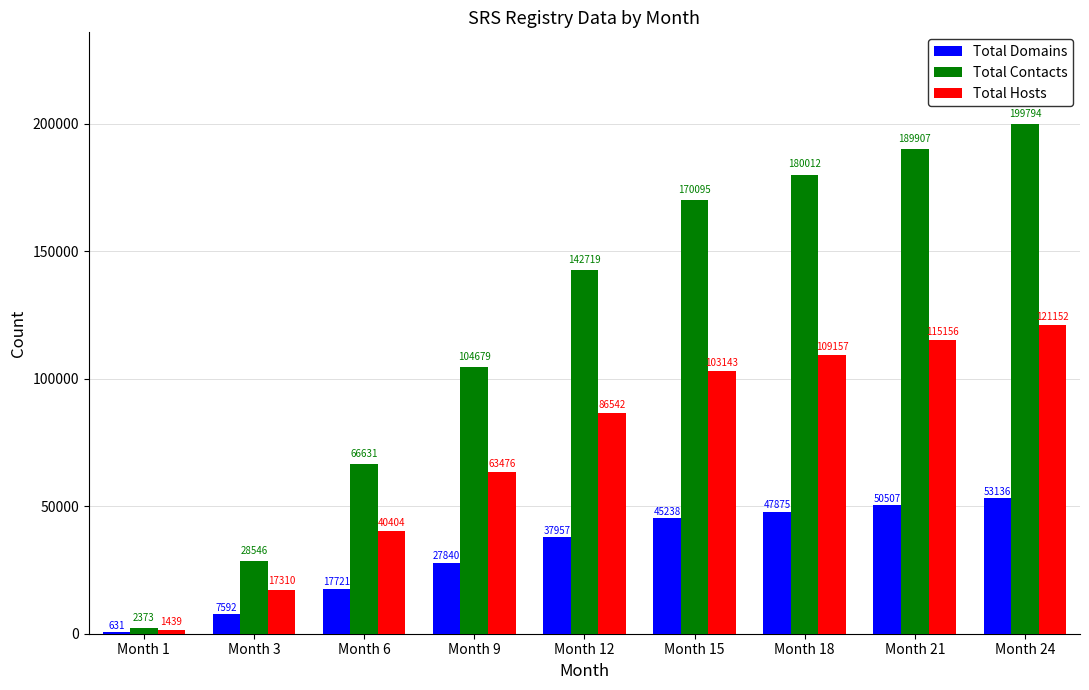

Is the value of Total Hosts at Month 15 greater than the value of Total Domains at Month 18?

Yes